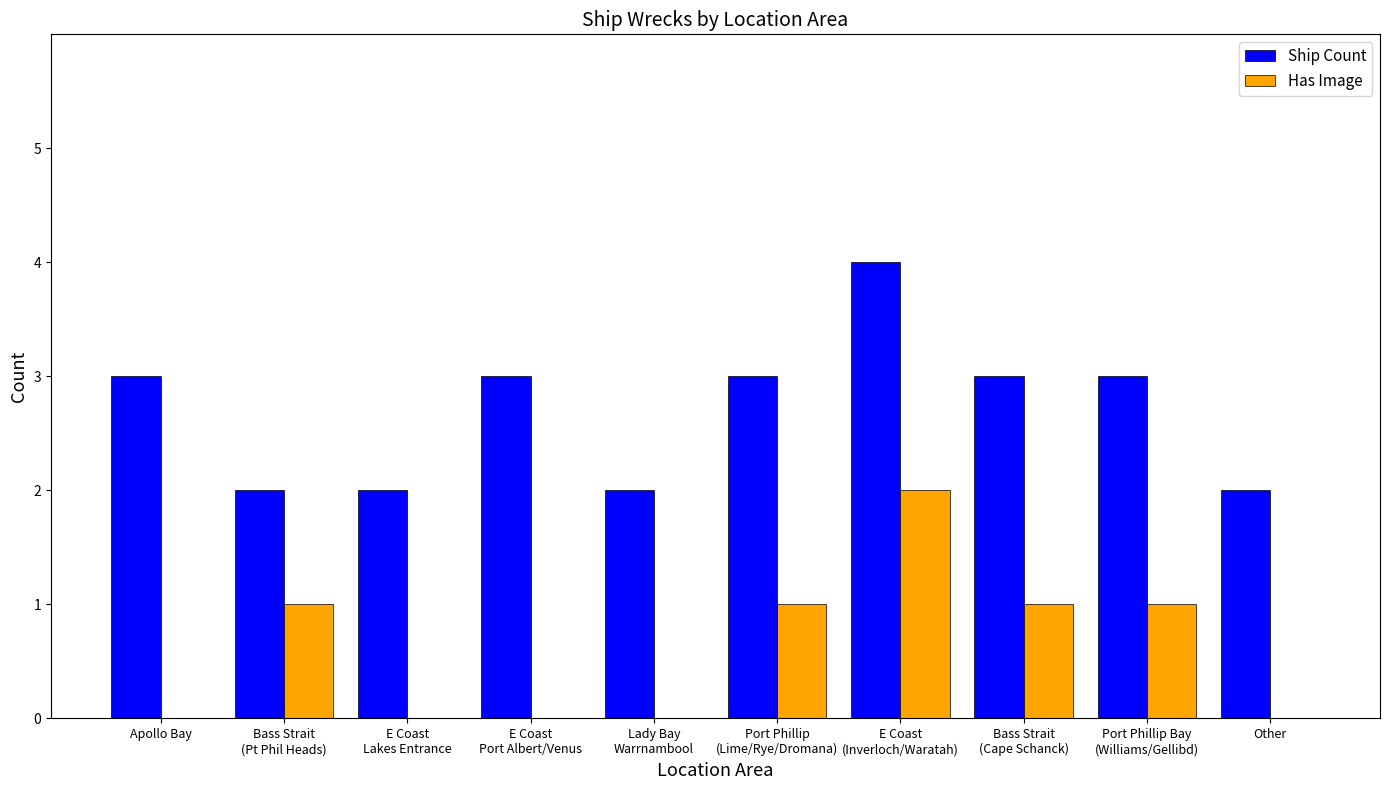

Is it true that Ship Count equals 1 at Other?

False